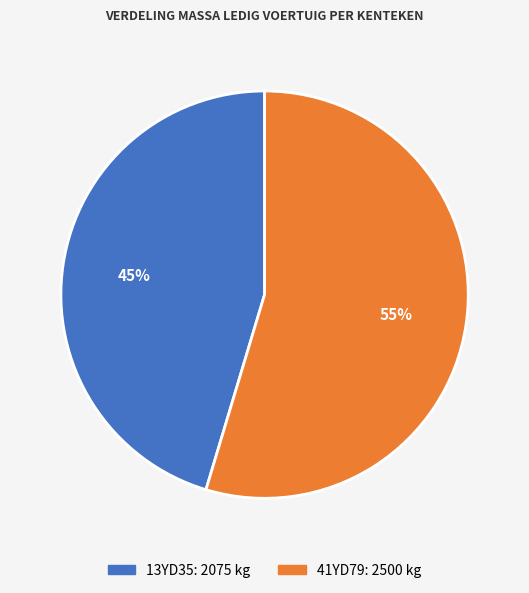

To the nearest percent, what portion does 13YD35 represent?

45%